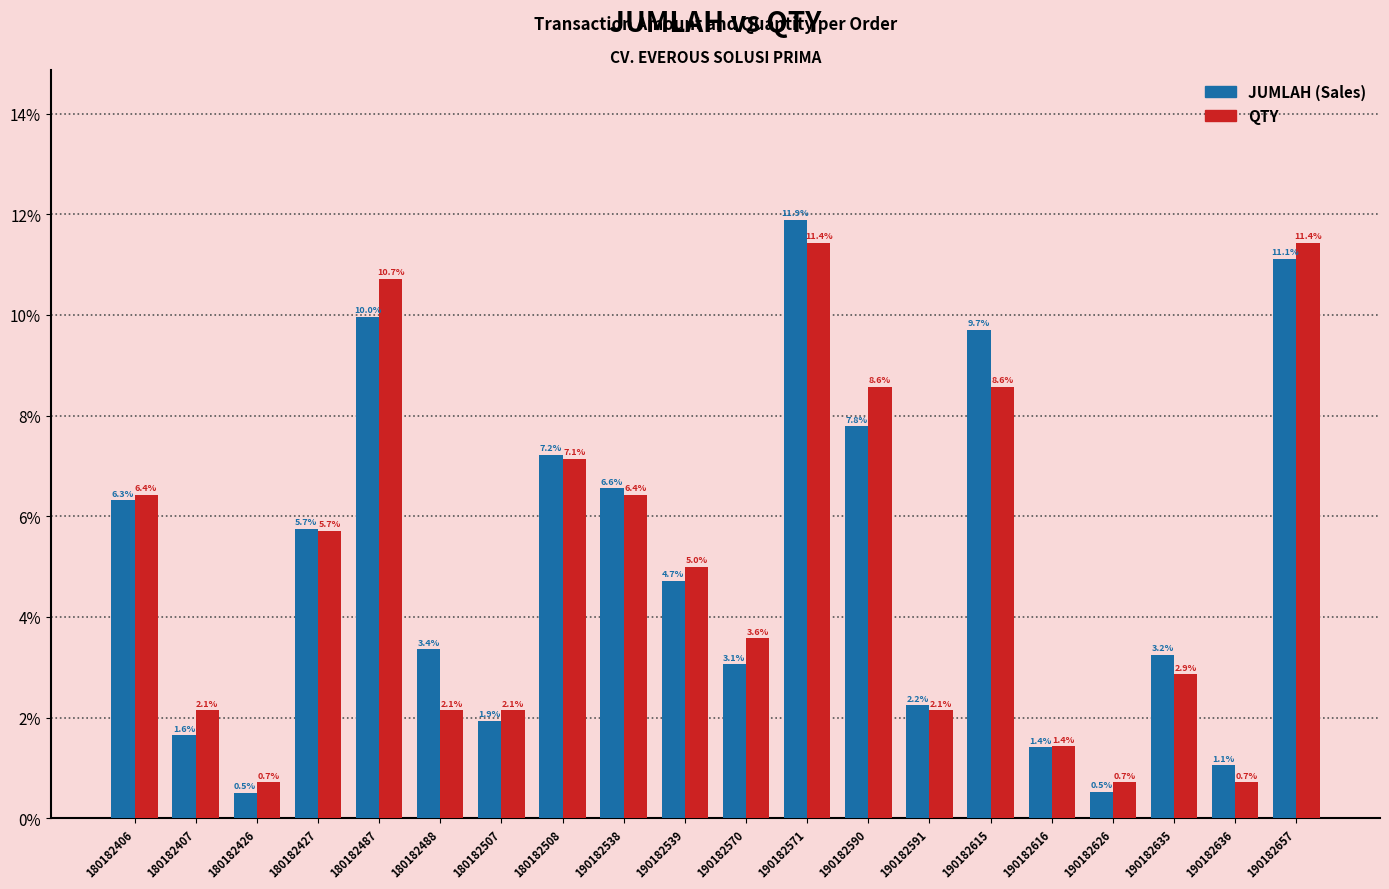

Where is QTY nearest to the value 6?

180182427